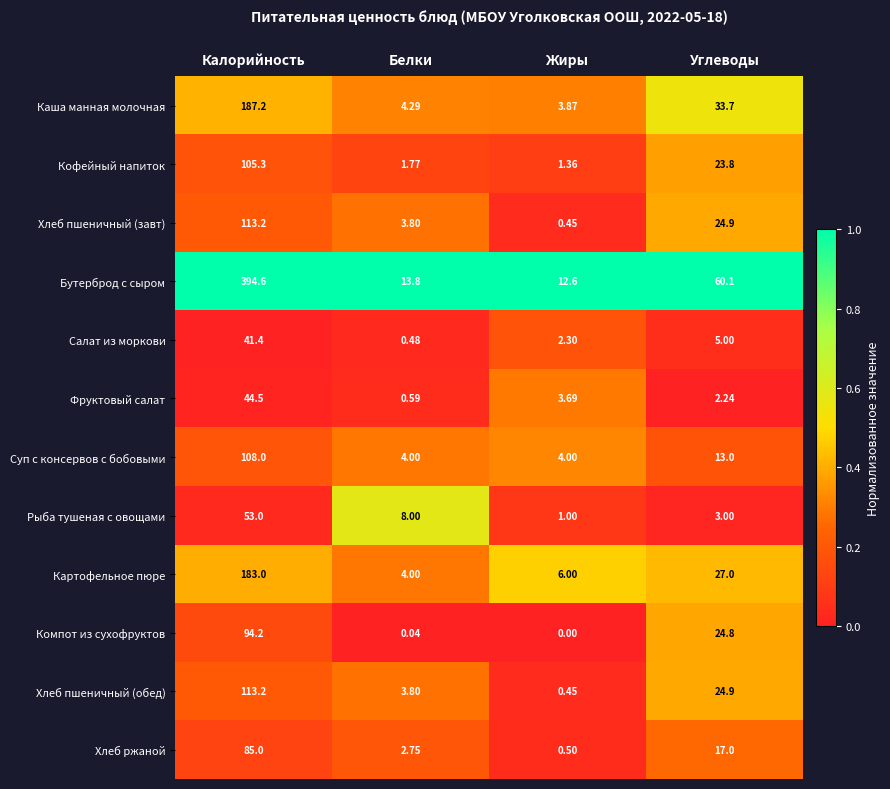

Between Калорийность and Жиры, which series saw the biggest shift?

Бутерброд с сыром